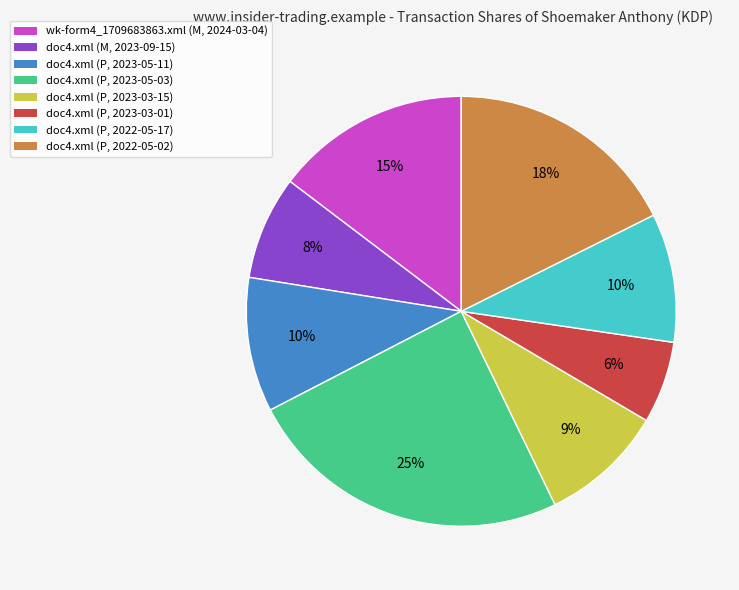

Does any single category account for the majority?

No